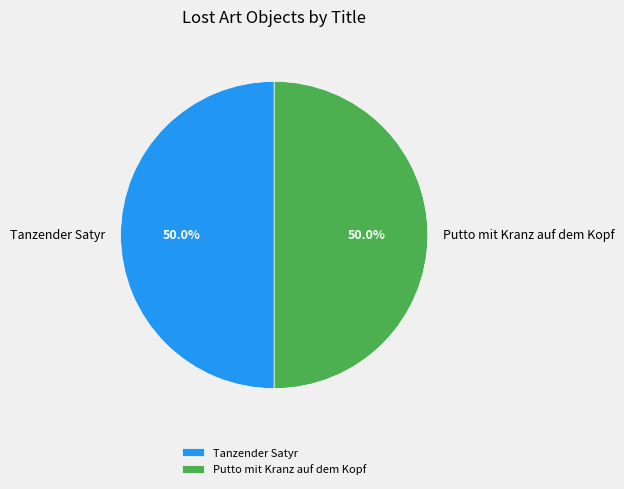

To the nearest percent, what is the average slice percentage?

50%